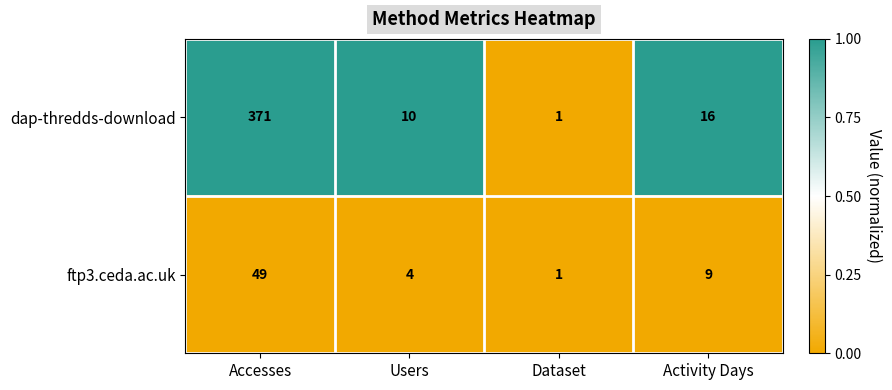

Which series has the largest total across all categories?

dap-thredds-download